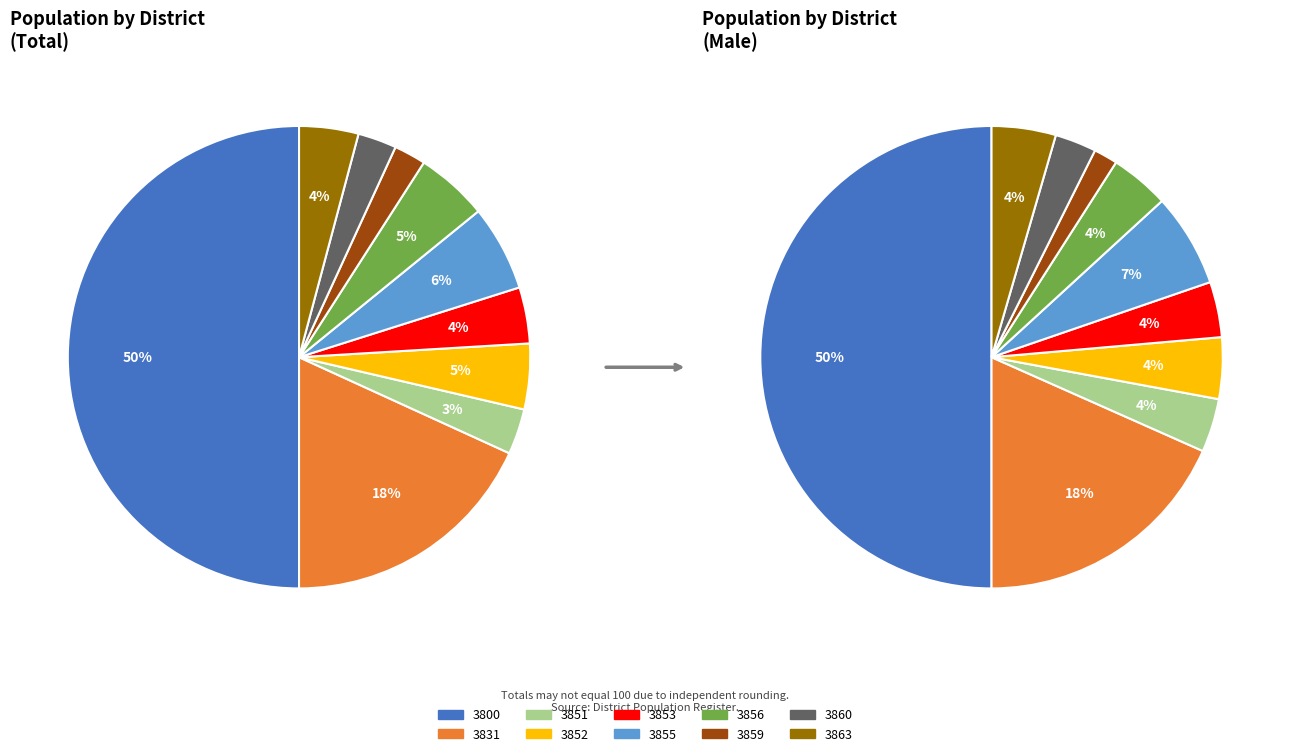

Count the number of slices in the pie.

10